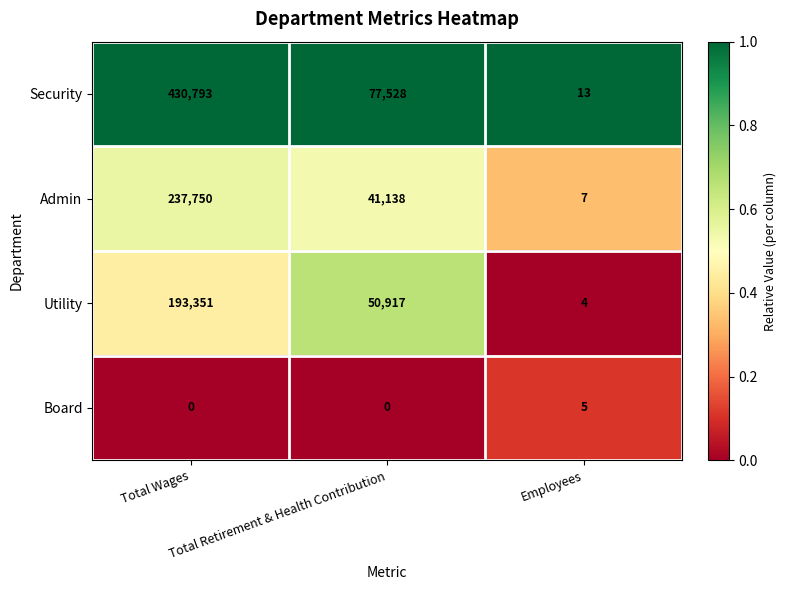

Rank the series at Total Wages from highest to lowest value.

Security, Admin, Utility, Board